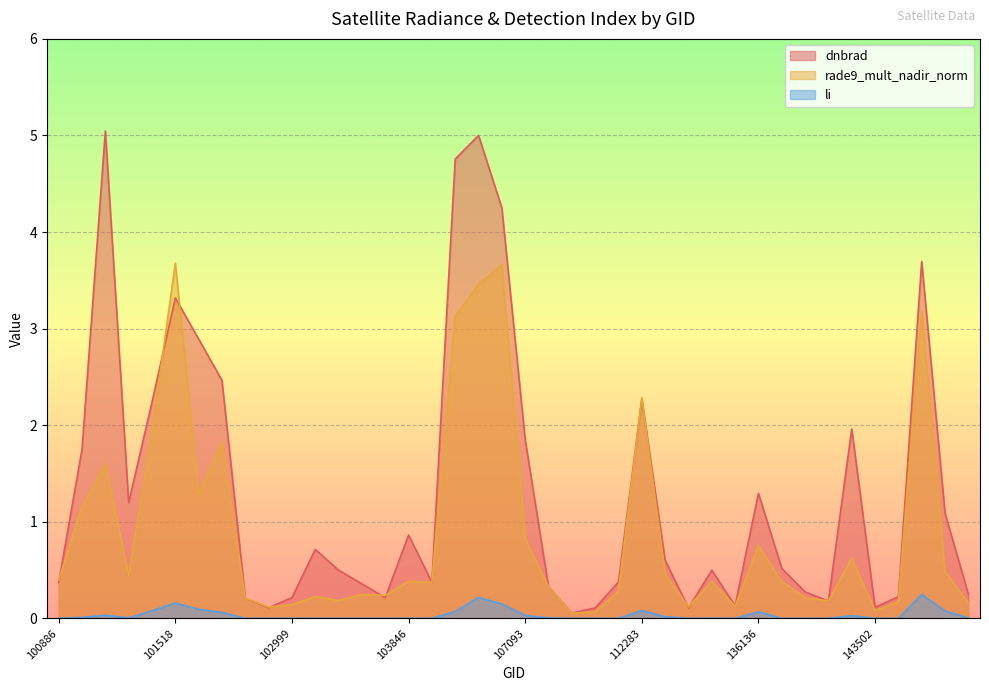

Reading right to left, what are all the values shown in this chart?

dnbrad: 148398=0.3	147601=1.1	146830=3.7	144085=0.2	143502=0.1	140194=2.0	139621=0.2	139421=0.3	138438=0.5	136136=1.3	132798=0.1	120905=0.5	115348=0.1	113477=0.6	112283=2.3	110078=0.4	107782=0.1	107613=0.1	107440=0.3	107093=1.9	106518=4.3	106337=5.0	105968=4.8	104079=0.4	103846=0.9	103484=0.2	103245=0.4	103127=0.5	103119=0.7	102999=0.2	102879=0.1	102759=0.2	102022=2.5	101893=2.9	101518=3.3	101395=2.2	101147=1.2	101138=5.0	101013=1.8	100886=0.4
rade9_mult_nadir_norm: 148398=0.2	147601=0.5	146830=3.2	144085=0.2	143502=0.1	140194=0.6	139621=0.2	139421=0.2	138438=0.4	136136=0.8	132798=0.1	120905=0.4	115348=0.1	113477=0.5	112283=2.3	110078=0.3	107782=0.1	107613=0.1	107440=0.3	107093=0.8	106518=3.7	106337=3.5	105968=3.1	104079=0.4	103846=0.4	103484=0.2	103245=0.2	103127=0.2	103119=0.2	102999=0.1	102879=0.1	102759=0.2	102022=1.8	101893=1.3	101518=3.7	101395=1.9	101147=0.4	101138=1.6	101013=1.2	100886=0.4
li: 148398=0.0	147601=0.1	146830=0.2	144085=0.0	143502=0.0	140194=0.0	139621=0.0	139421=0.0	138438=0.0	136136=0.1	132798=0.0	120905=0.0	115348=0.0	113477=0.0	112283=0.1	110078=0.0	107782=0.0	107613=0.0	107440=0.0	107093=0.0	106518=0.1	106337=0.2	105968=0.1	104079=0.0	103846=0.0	103484=0.0	103245=0.0	103127=0.0	103119=0.0	102999=0.0	102879=0.0	102759=0.0	102022=0.1	101893=0.1	101518=0.2	101395=0.1	101147=0.0	101138=0.0	101013=0.0	100886=0.0